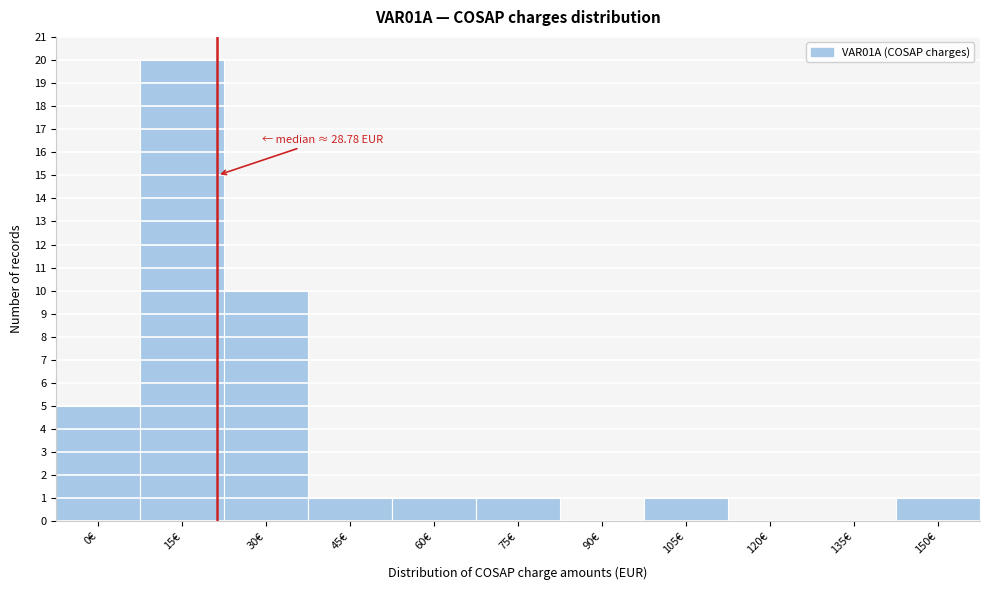

Reading left to right, transcribe all the data shown in this chart.

0€=5	15€=20	30€=10	45€=1	60€=1	75€=1	90€=0	105€=1	120€=0	135€=0	150€=1